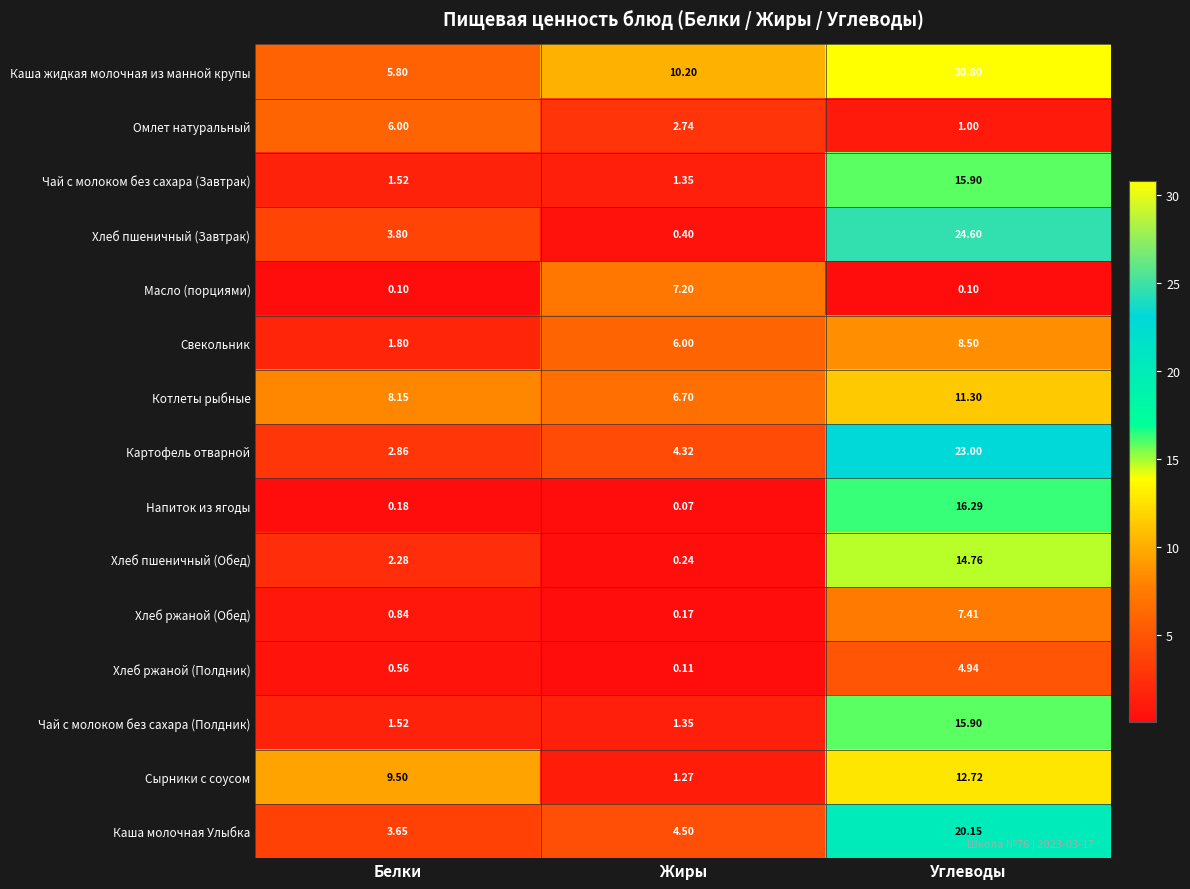

At which label does Каша жидкая молочная из манной крупы first exceed 10?

Жиры